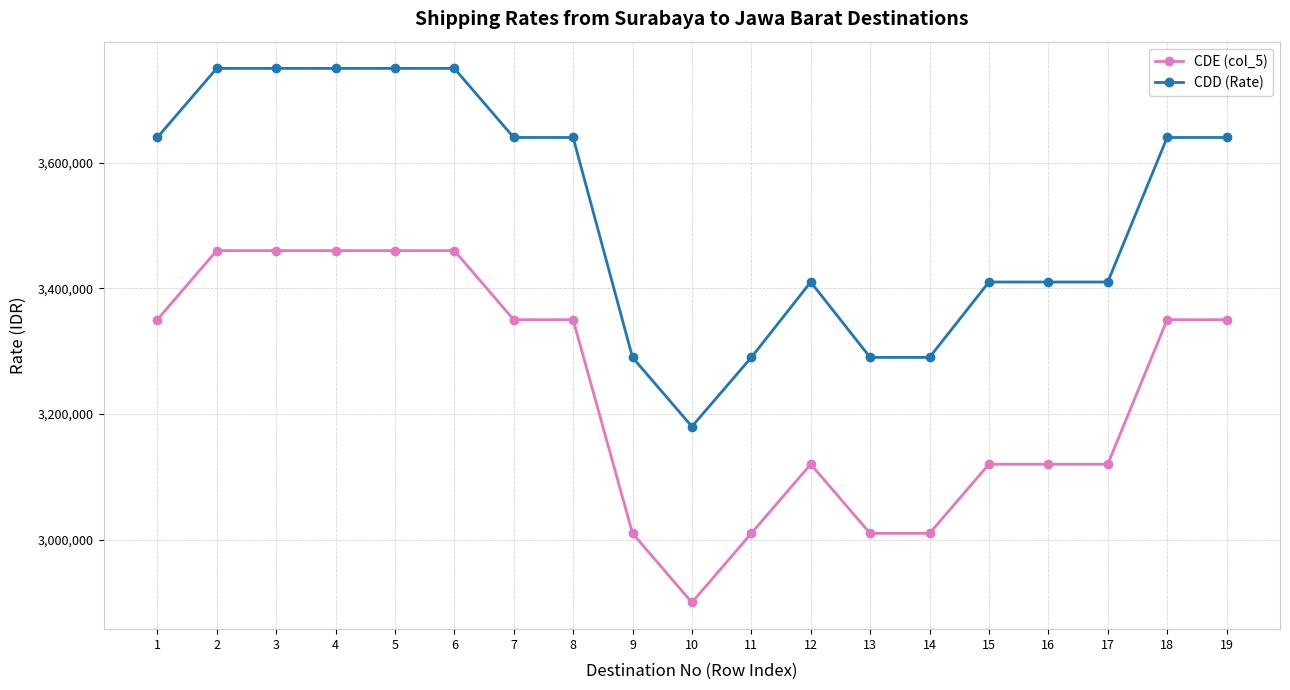

The value of CDD (Rate) at 2 is 2435347. True or false?

False